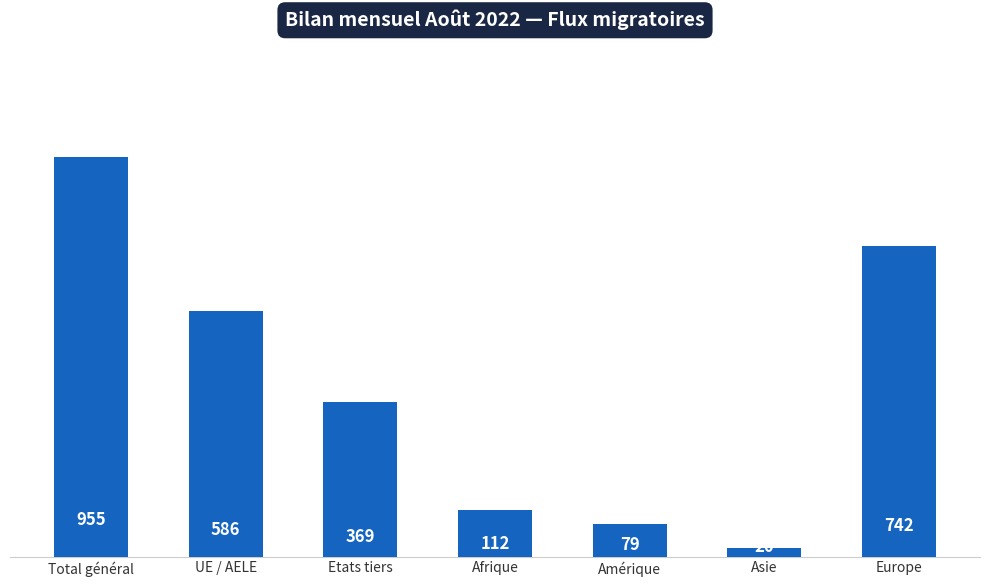

Rank the categories by value from lowest to highest.

Asie, Amérique, Afrique, Etats tiers, UE / AELE, Europe, Total général